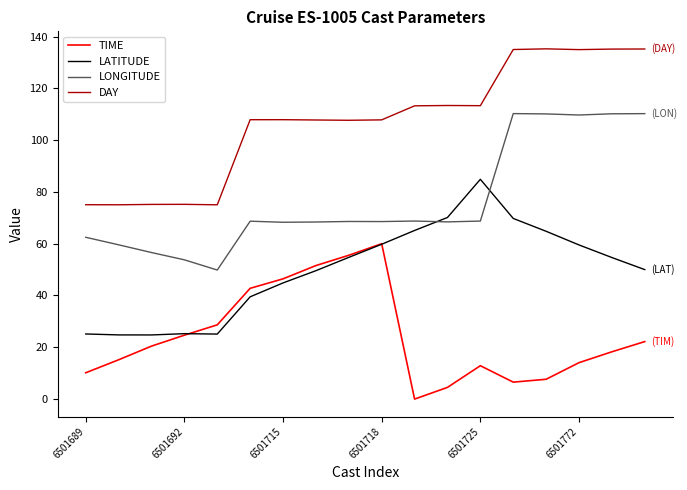

What is the smallest value displayed?

-0.1